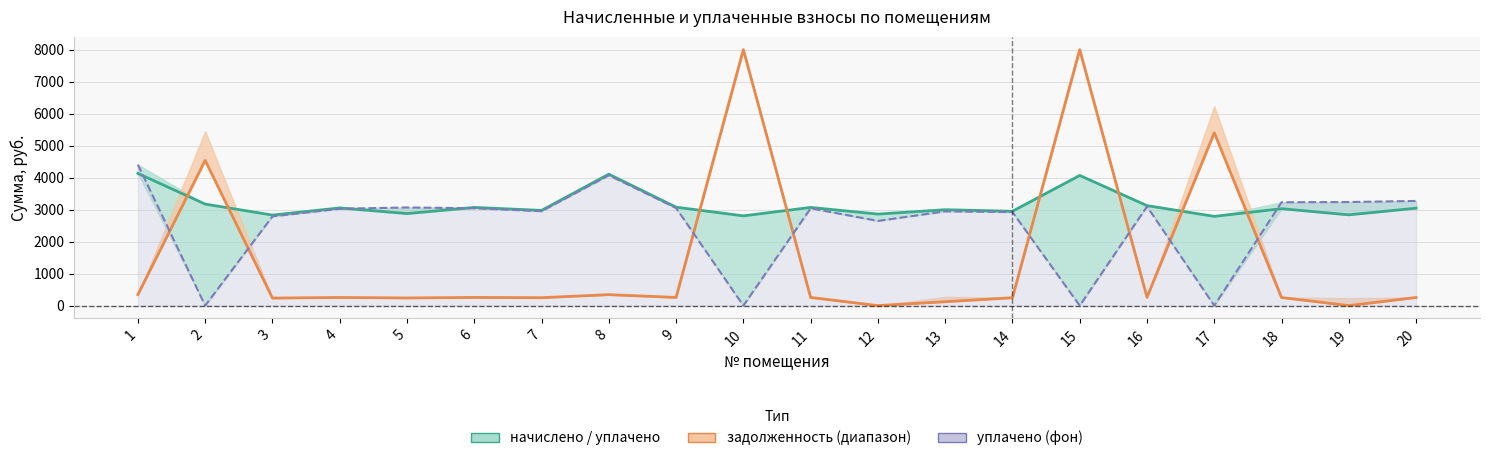

Which category has the lowest value across all series?

12